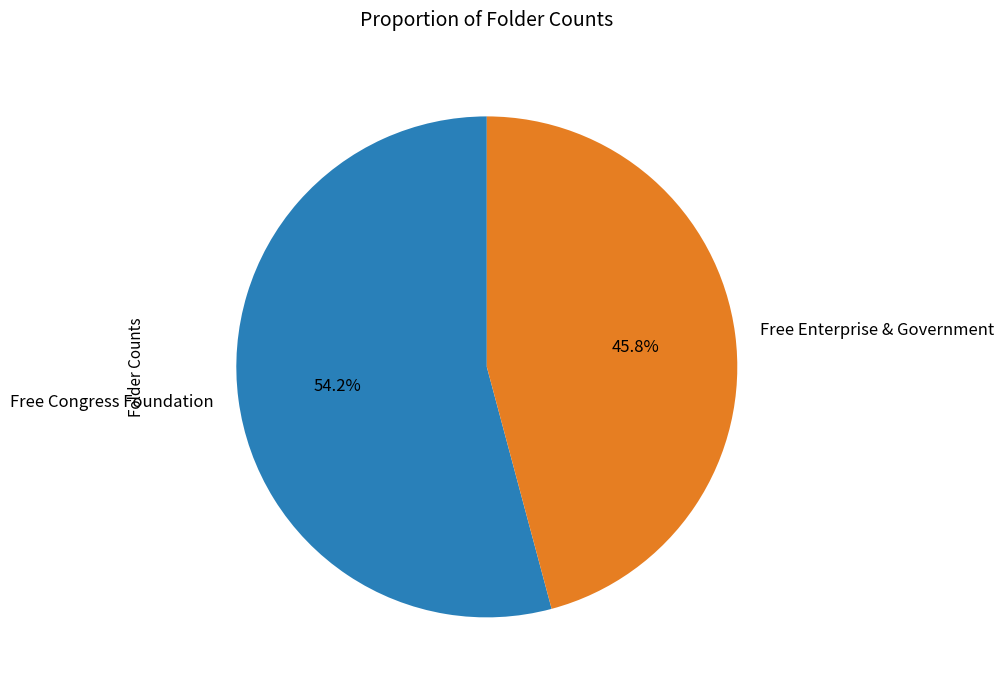

To the nearest percent, what portion does Free Congress Foundation represent?

54%